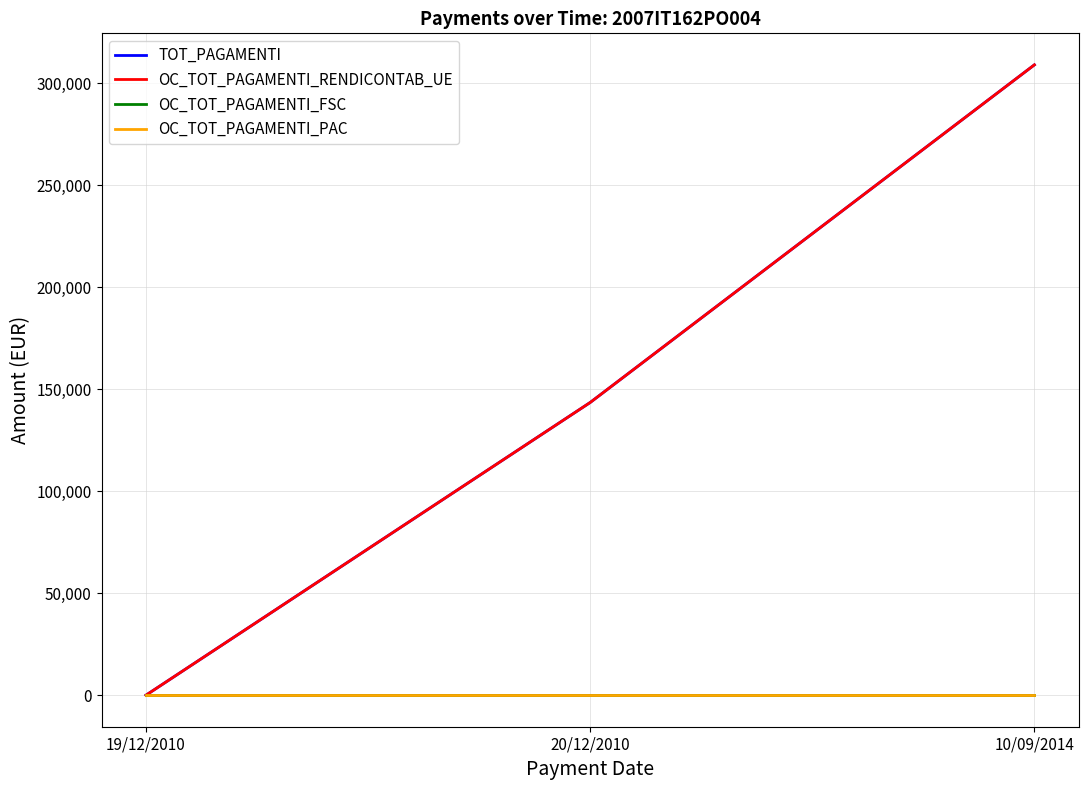

What is the value of the OC_TOT_PAGAMENTI_RENDICONTAB_UE point at the 2nd from the left?

143500.0